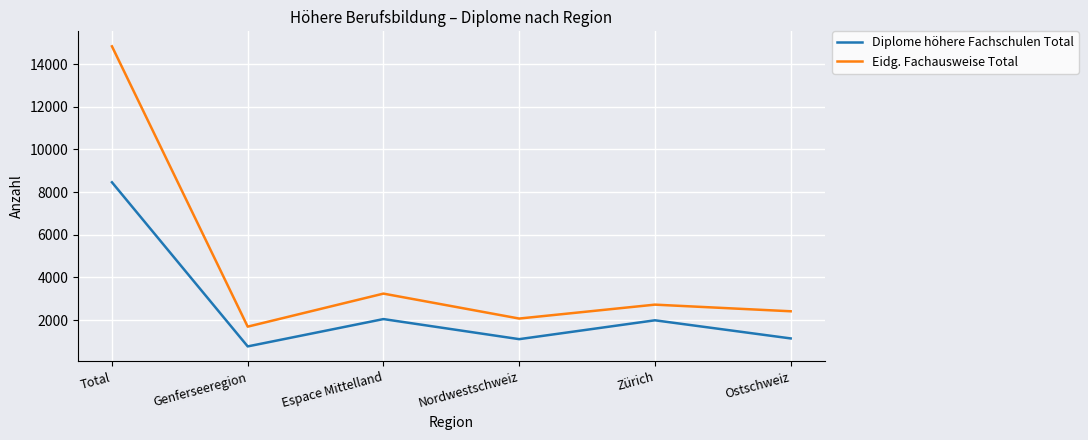

True or false: Diplome höhere Fachschulen Total and Eidg. Fachausweise Total cross at least once.

False